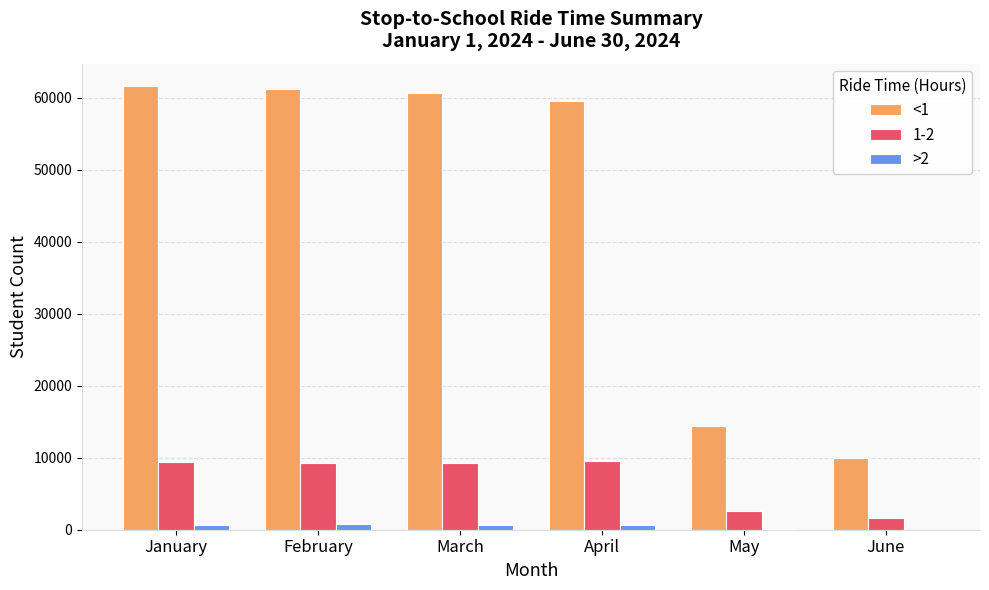

How many series are shown in this chart?

3